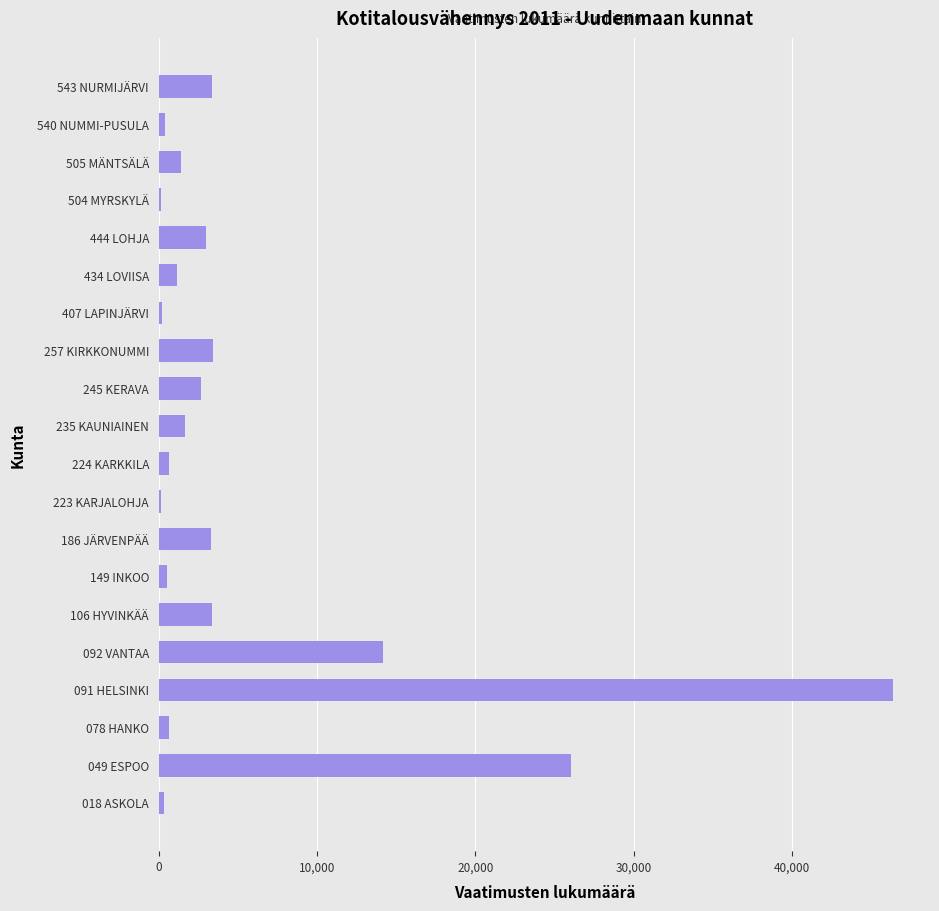

At which label is the value closest to 23256?

049 ESPOO